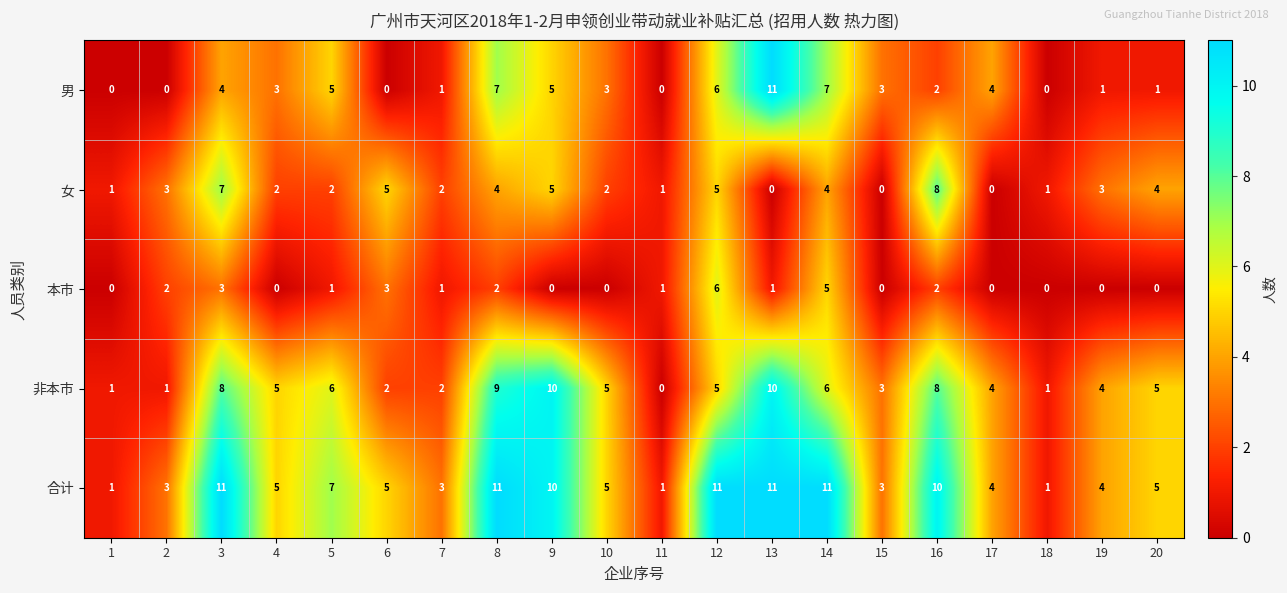

Which series has the widest spread of values?

男